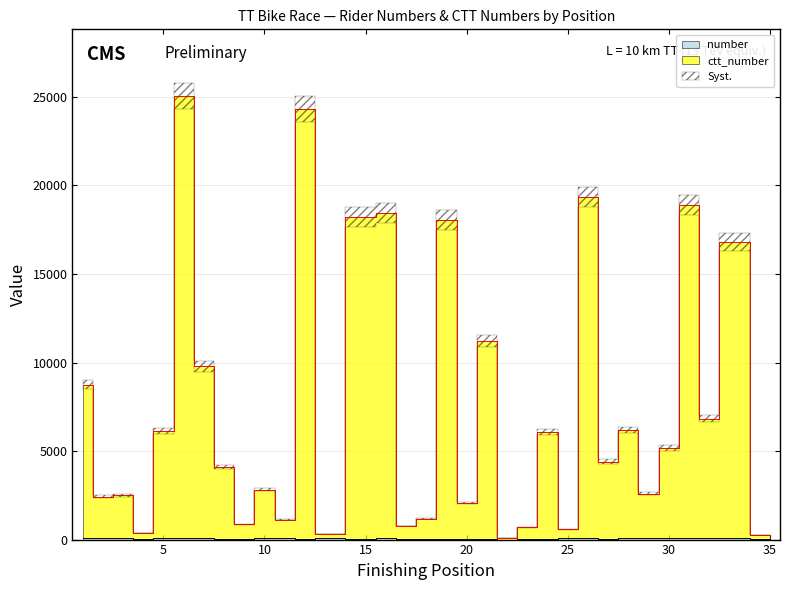

Where does the number series first go above 65?

1